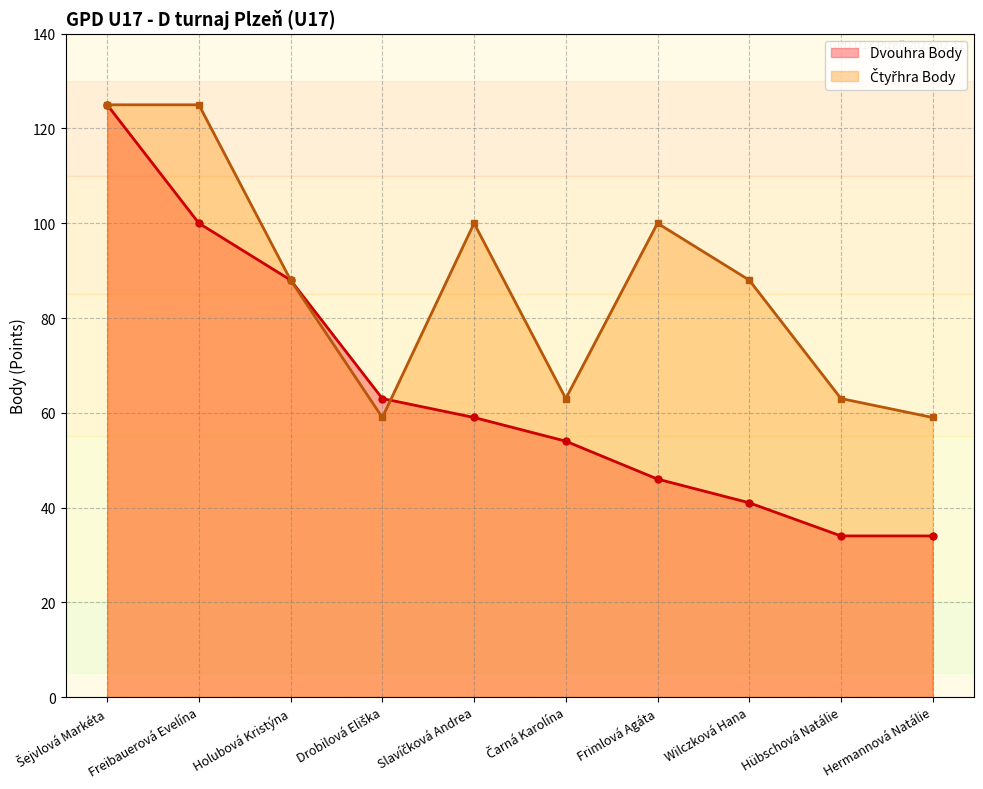

At Hermannová Natálie, list the series in order from largest to smallest.

Čtyřhra Body, Dvouhra Body